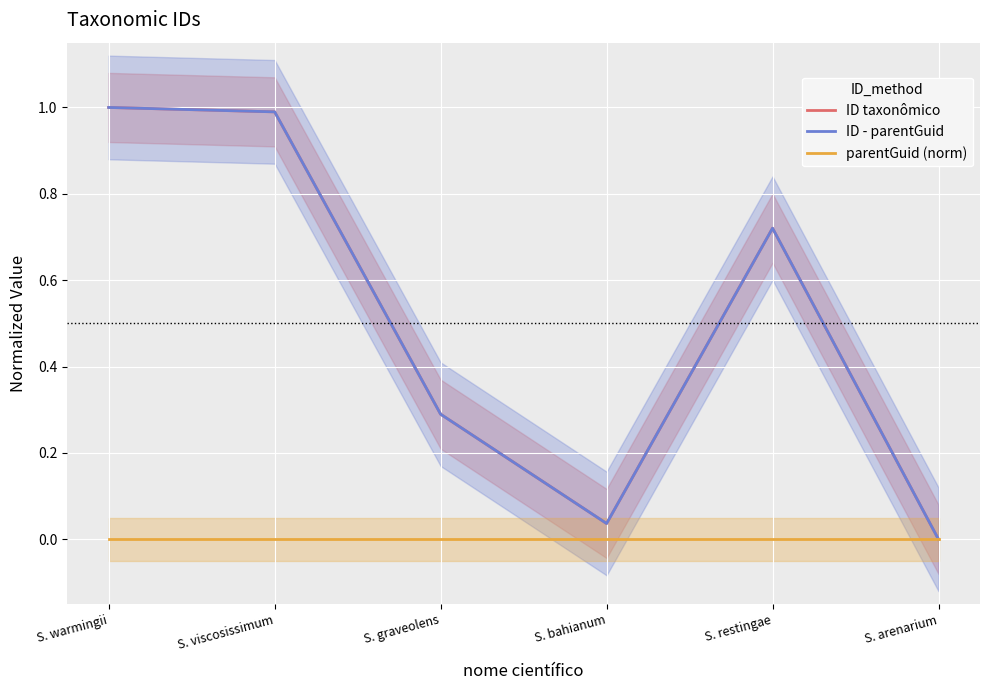

True or false: parentGuid (norm) and ID taxonômico cross at least once.

False